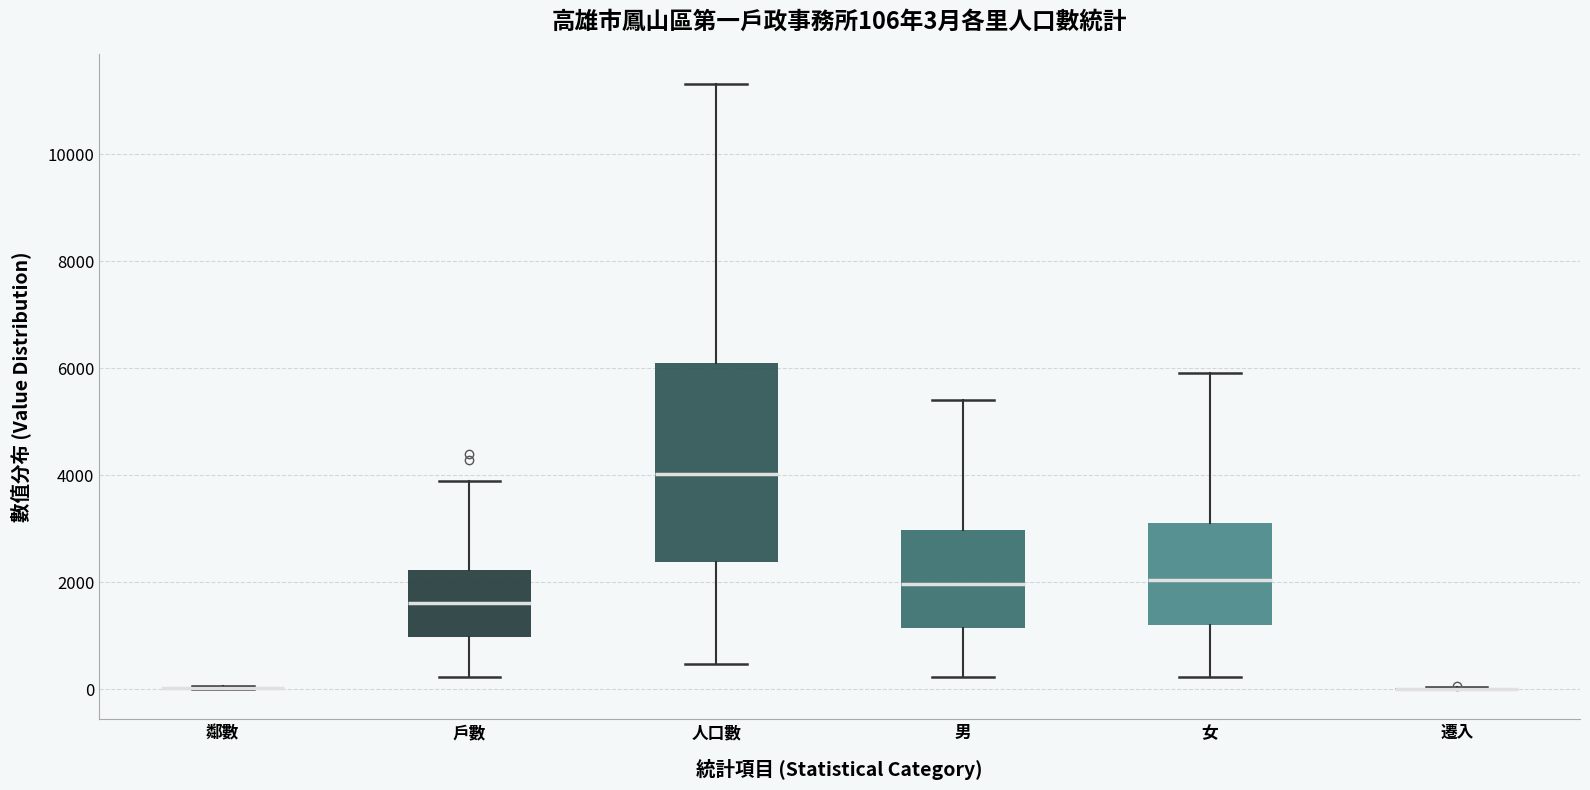

Comparing the boxes themselves (not the whiskers), which one is the tallest?

人口數